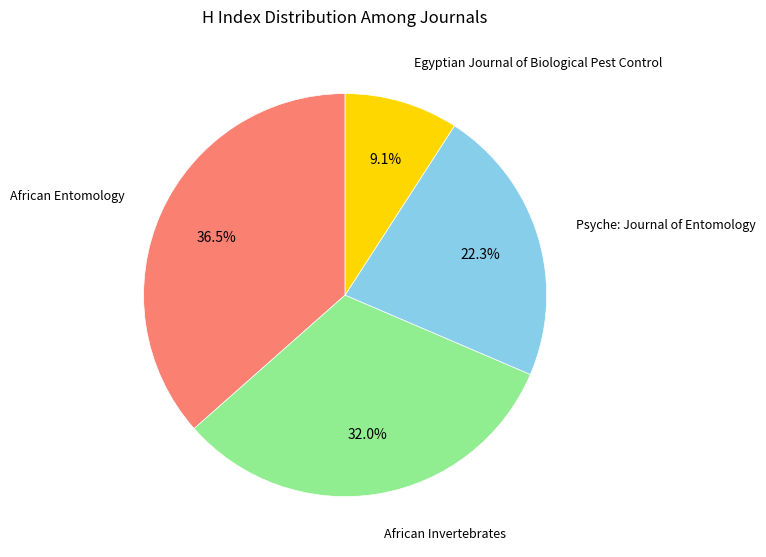

Does any single category account for the majority?

No